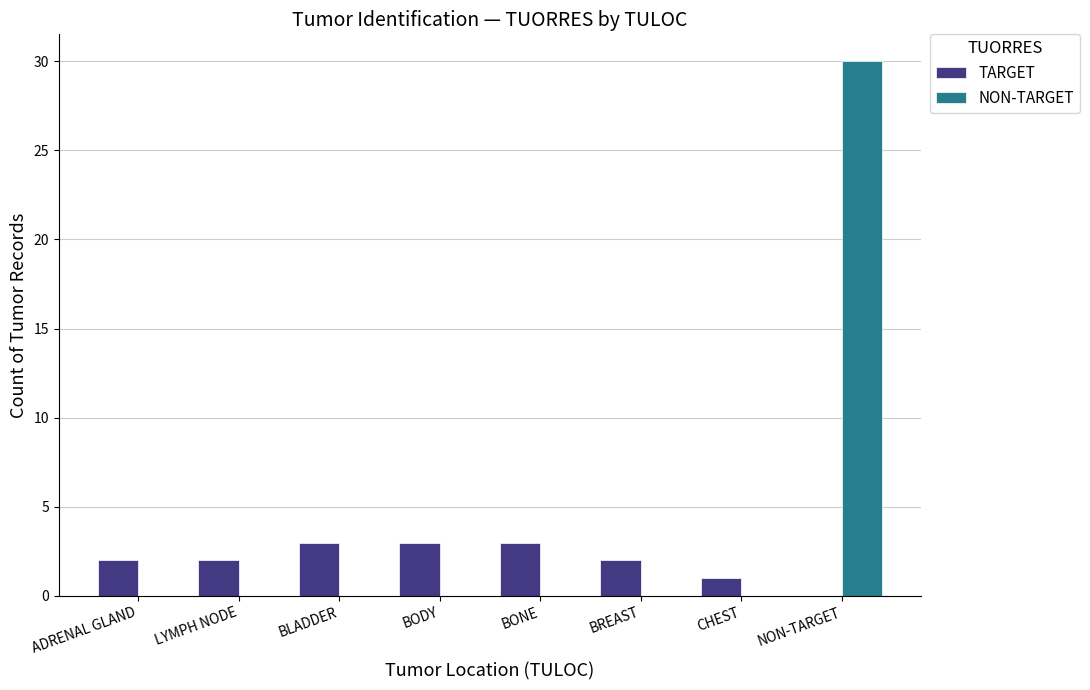

What is the maximum value shown in the chart?

30